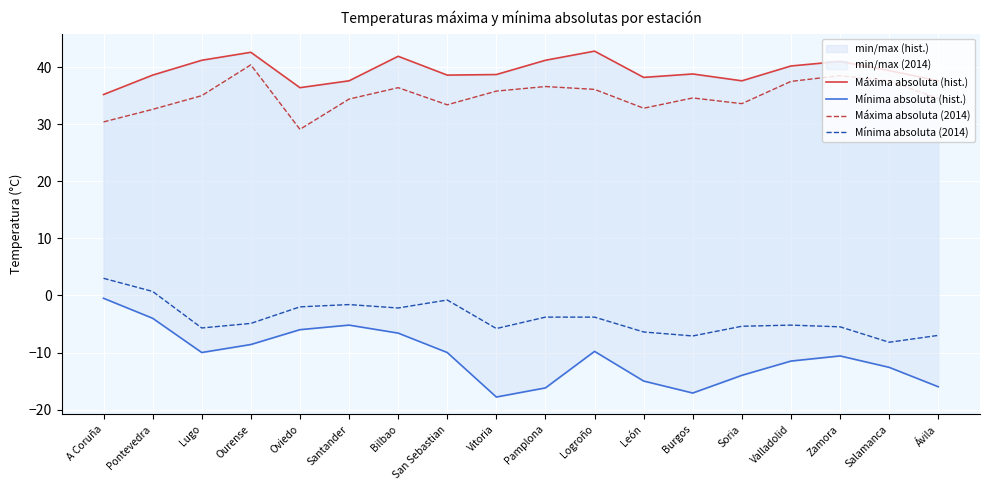

How many lines are shown in the chart?

4